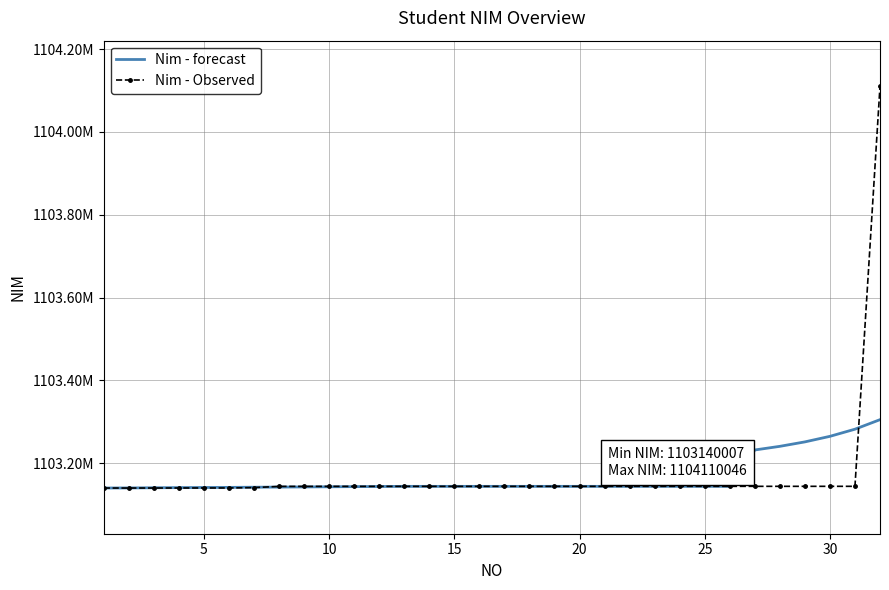

What are all the series names shown in the legend?

Nim - forecast, Nim - Observed